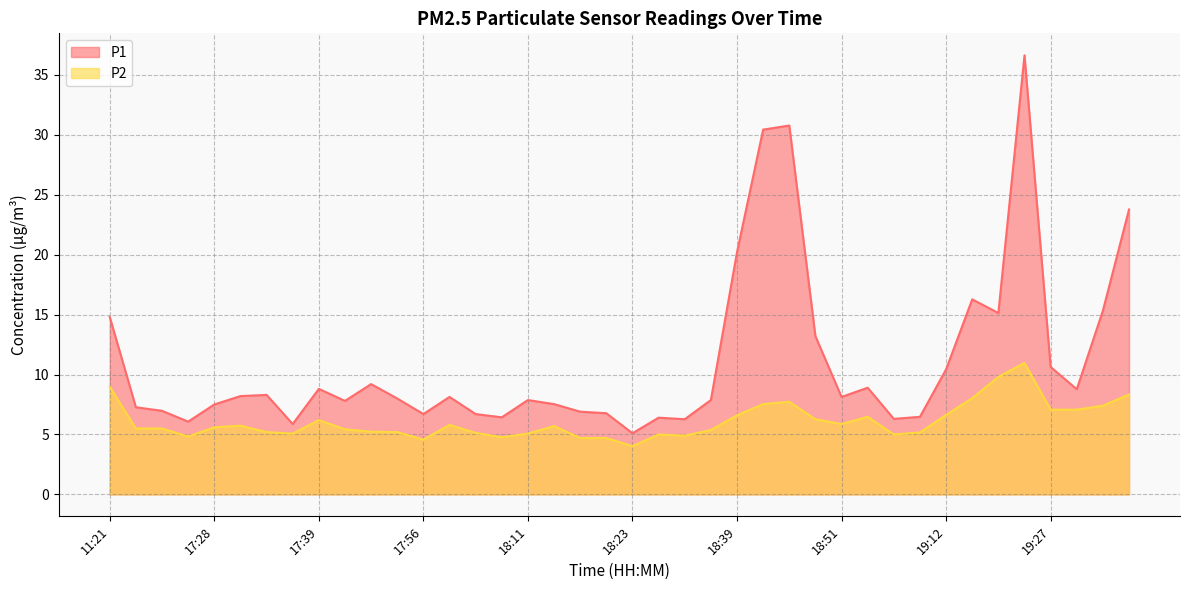

What is the average value of the P1 series?

11.1